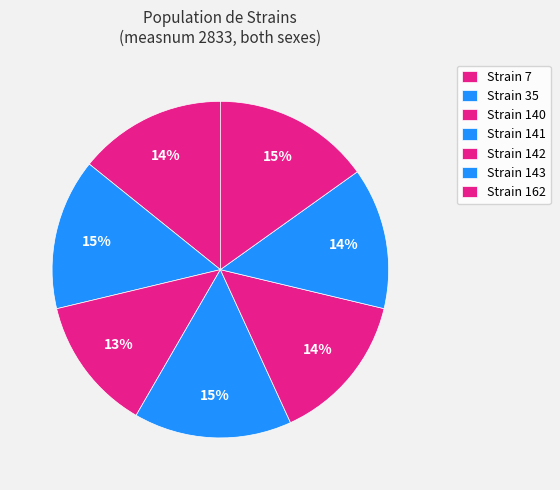

How many segments does this pie chart have?

7